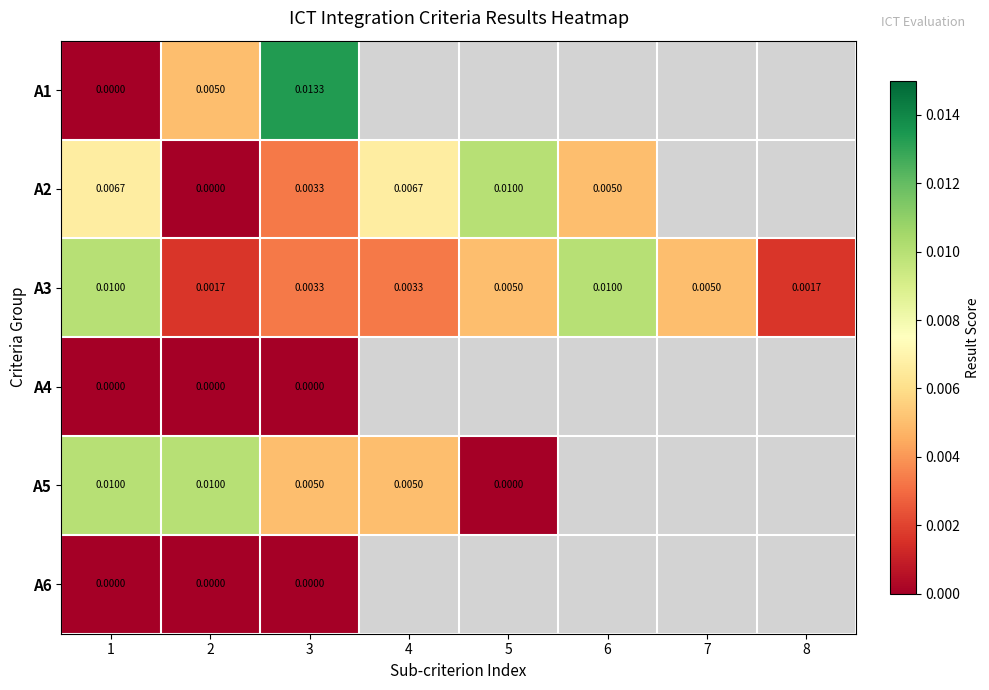

How many positive values does the A1 series have?

2